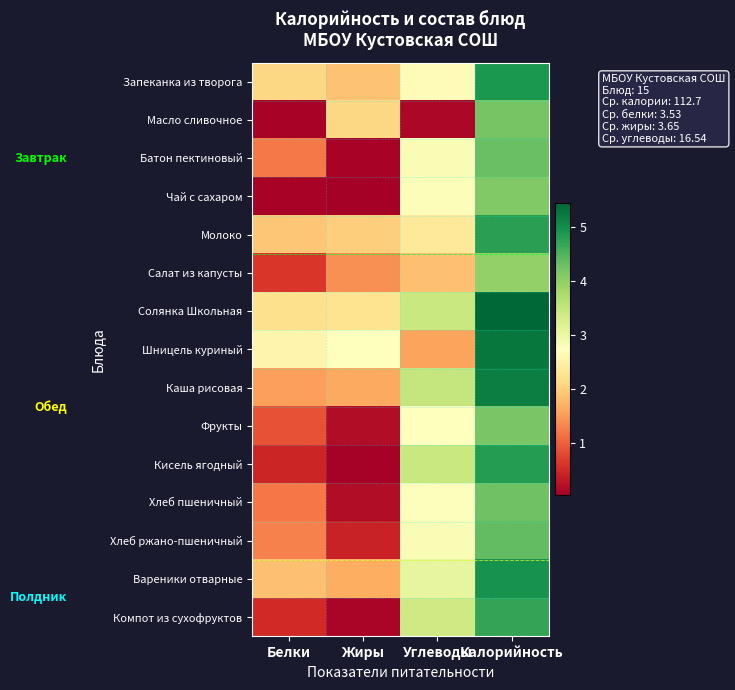

Reading right to left, extract all data points from this chart.

Запеканка из творога: Калорийность=4.9	Углеводы=2.7	Жиры=1.9	Белки=2.1
Масло сливочное: Калорийность=4.2	Углеводы=0.1	Жиры=2.1	Белки=0.1
Батон пектиновый: Калорийность=4.3	Углеводы=2.8	Жиры=0.1	Белки=1.2
Чай с сахаром: Калорийность=4.1	Углеводы=2.8	Жиры=0.0	Белки=0.1
Молоко: Калорийность=4.8	Углеводы=2.3	Жиры=2.0	Белки=1.9
Салат из капусты: Калорийность=4.0	Углеводы=1.9	Жиры=1.4	Белки=0.6
Солянка Школьная: Калорийность=5.4	Углеводы=3.4	Жиры=2.3	Белки=2.2
Шницель куриный: Калорийность=5.3	Углеводы=1.6	Жиры=2.7	Белки=2.6
Каша рисовая: Калорийность=5.2	Углеводы=3.5	Жиры=1.6	Белки=1.5
Фрукты: Калорийность=4.2	Углеводы=2.7	Жиры=0.2	Белки=0.9
Кисель ягодный: Калорийность=4.8	Углеводы=3.4	Жиры=0.1	Белки=0.5
Хлеб пшеничный: Калорийность=4.3	Углеводы=2.8	Жиры=0.2	Белки=1.2
Хлеб ржано-пшеничный: Калорийность=4.4	Углеводы=2.8	Жиры=0.4	Белки=1.3
Вареники отварные: Калорийность=5.0	Углеводы=3.1	Жиры=1.7	Белки=1.9
Компот из сухофруктов: Калорийность=4.7	Углеводы=3.4	Жиры=0.1	Белки=0.5